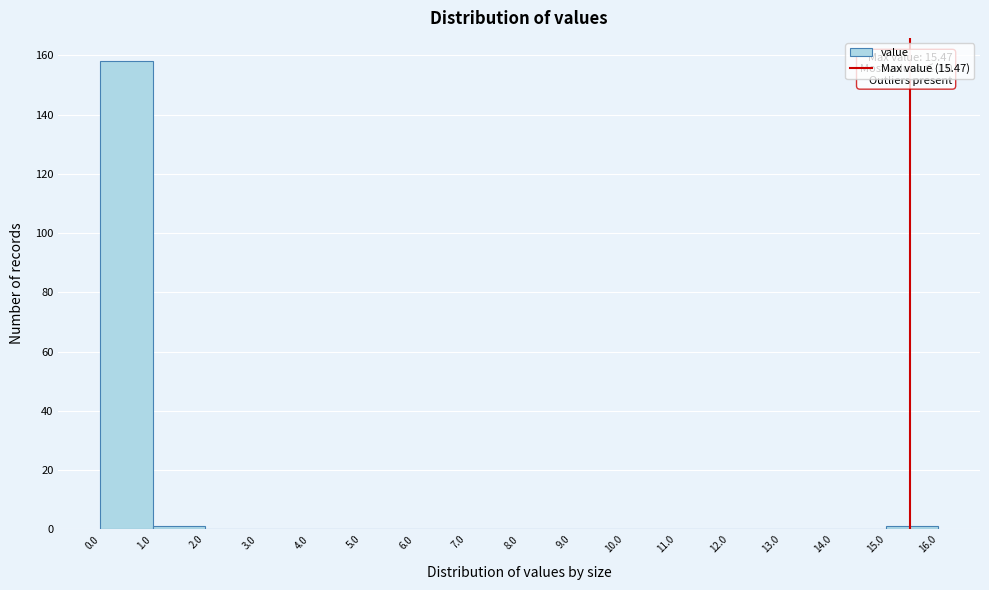

Which range on the x-axis has the tallest bar?

0.0 to 1.0